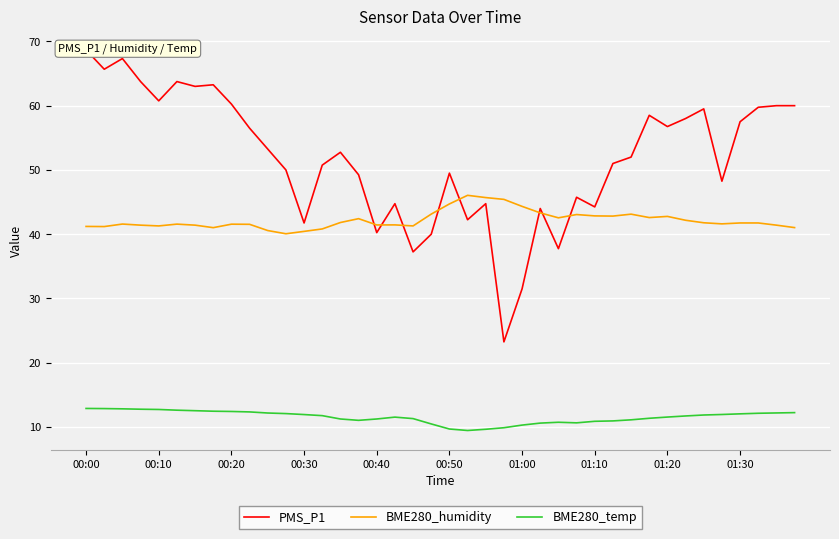

What is the difference between the maximum and minimum values in the BME280_temp series?

3.4